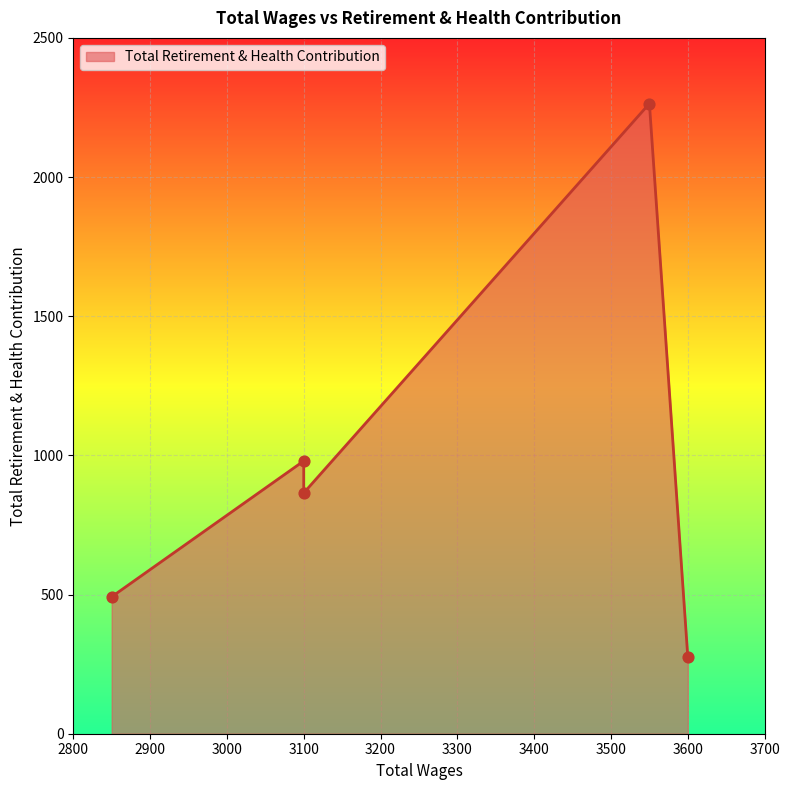

Approximately how many times larger is the value at 3100 compared to 3550?

0.4